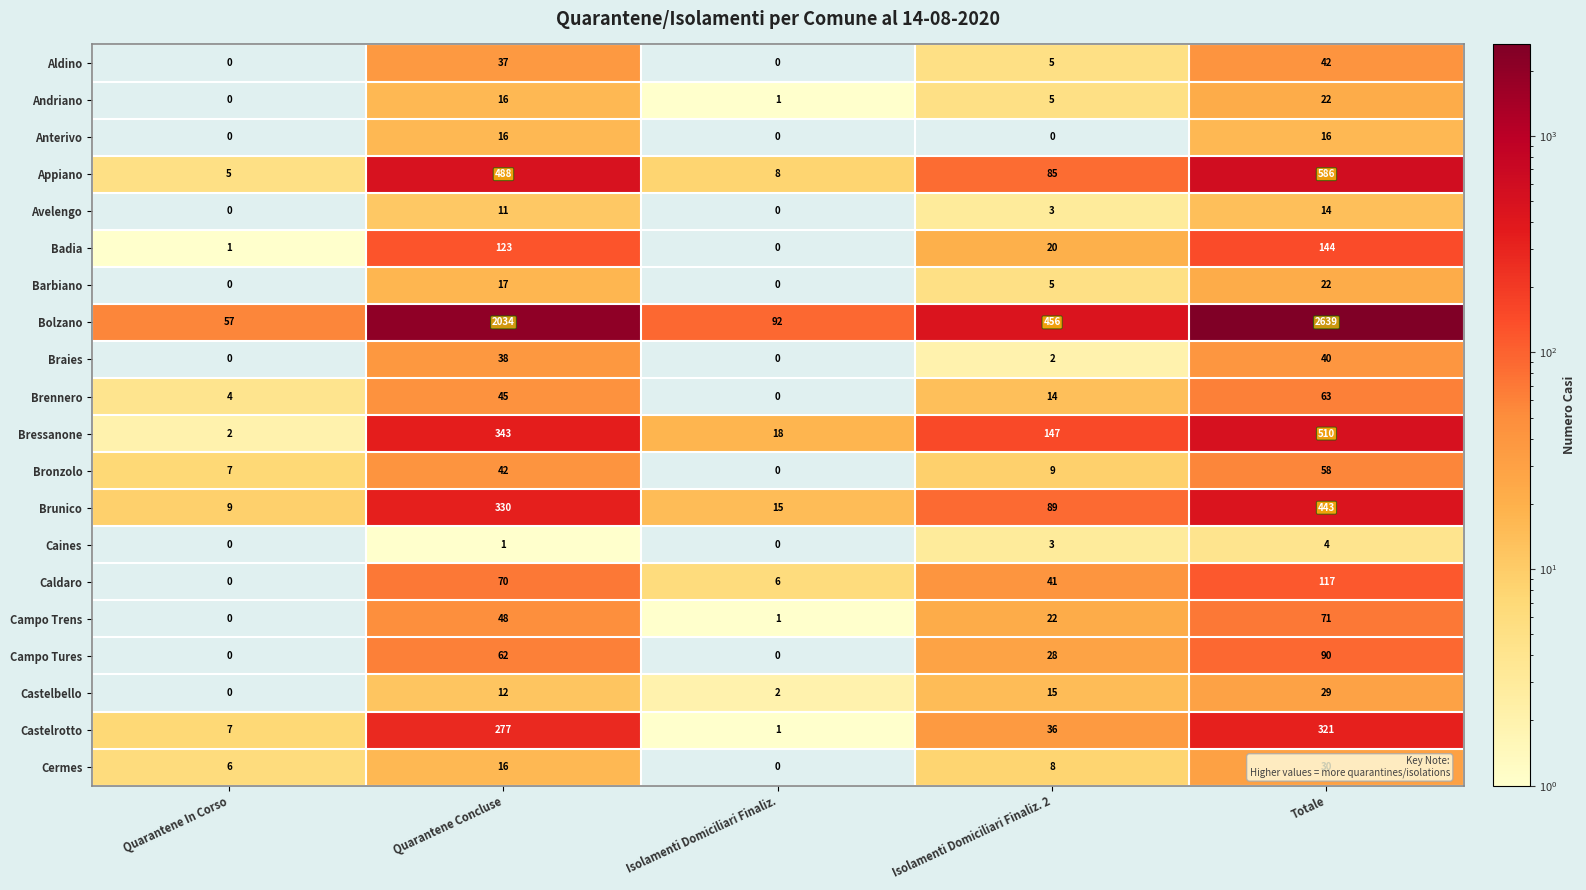

What is the difference between the maximum and second lowest values in the Anterivo series?

16